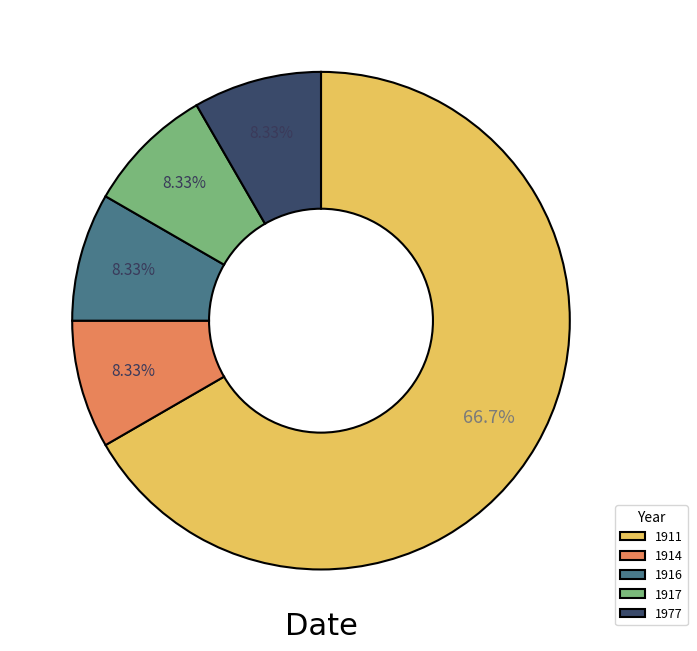

To the nearest percent, what percentage of the pie is 1917?

8%